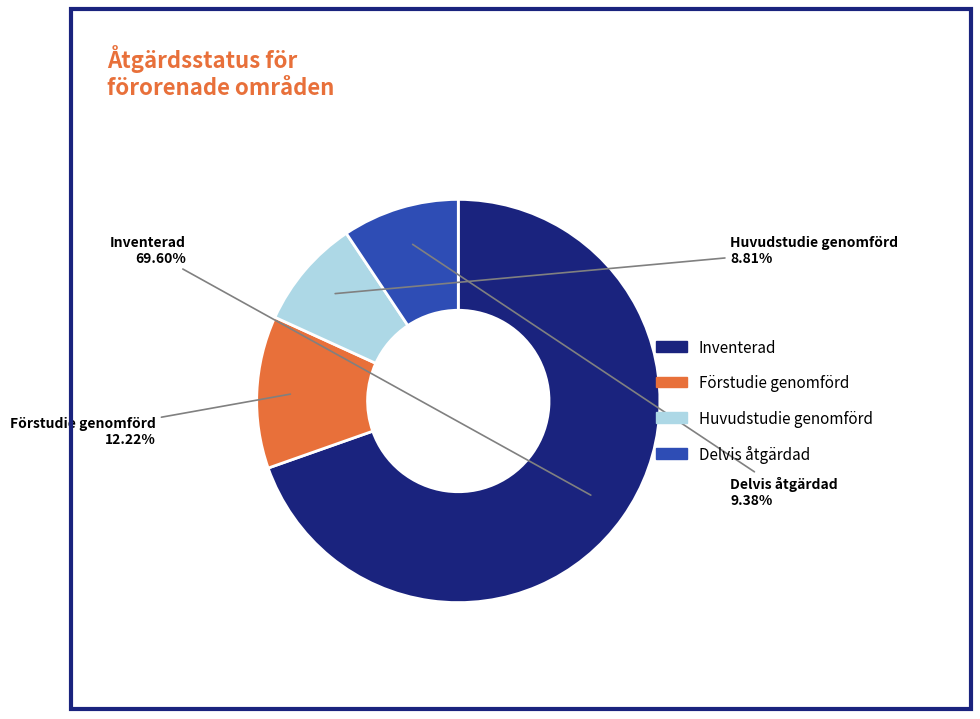

Does any single category account for the majority?

Yes